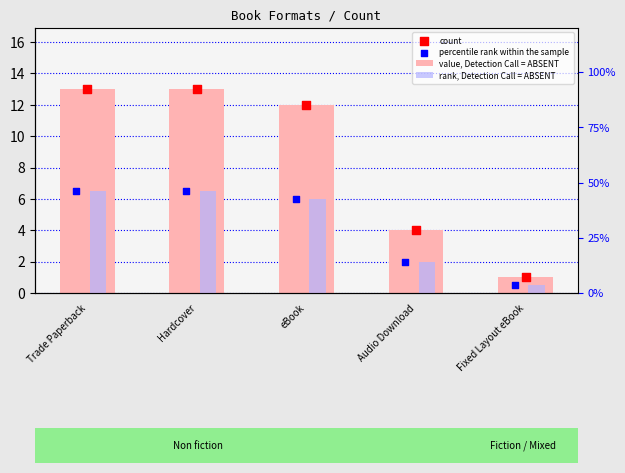

Which series has the widest spread of Y values?

value, Detection Call = ABSENT